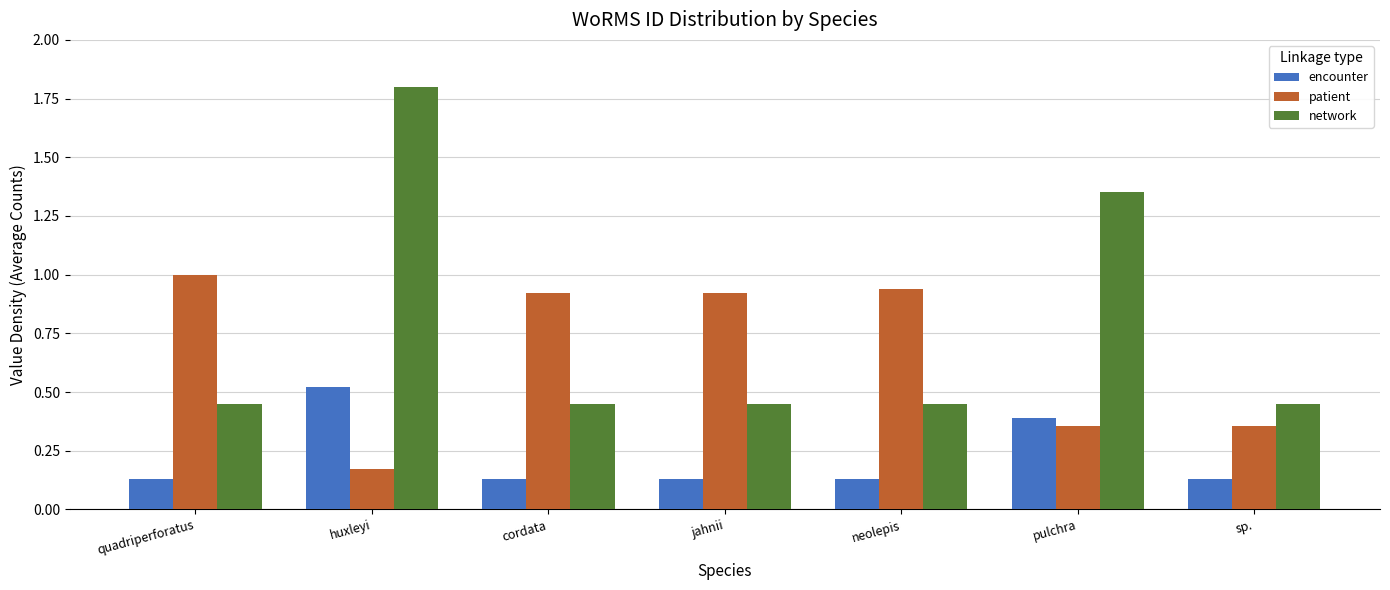

Which category has the highest value in the encounter series?

huxleyi